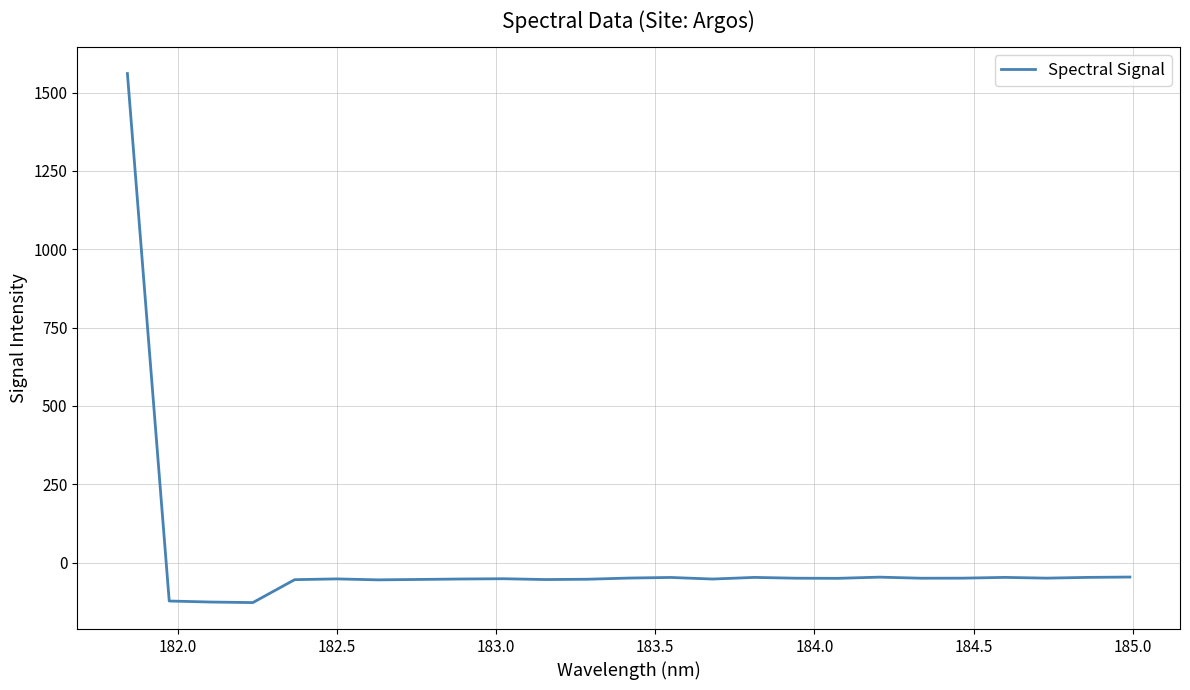

Count the number of categories in the chart.

25